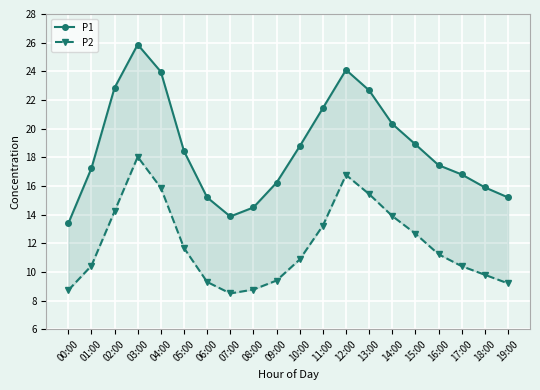

Reading left to right, transcribe all the data shown in this chart.

P1: 00:00=13.4	01:00=17.2	02:00=22.9	03:00=25.9	04:00=24.0	05:00=18.4	06:00=15.2	07:00=13.9	08:00=14.5	09:00=16.2	10:00=18.8	11:00=21.4	12:00=24.1	13:00=22.7	14:00=20.3	15:00=18.9	16:00=17.4	17:00=16.8	18:00=15.9	19:00=15.2
P2: 00:00=8.7	01:00=10.4	02:00=14.2	03:00=18.0	04:00=15.9	05:00=11.7	06:00=9.3	07:00=8.5	08:00=8.8	09:00=9.4	10:00=10.9	11:00=13.2	12:00=16.8	13:00=15.4	14:00=13.9	15:00=12.7	16:00=11.2	17:00=10.4	18:00=9.8	19:00=9.2